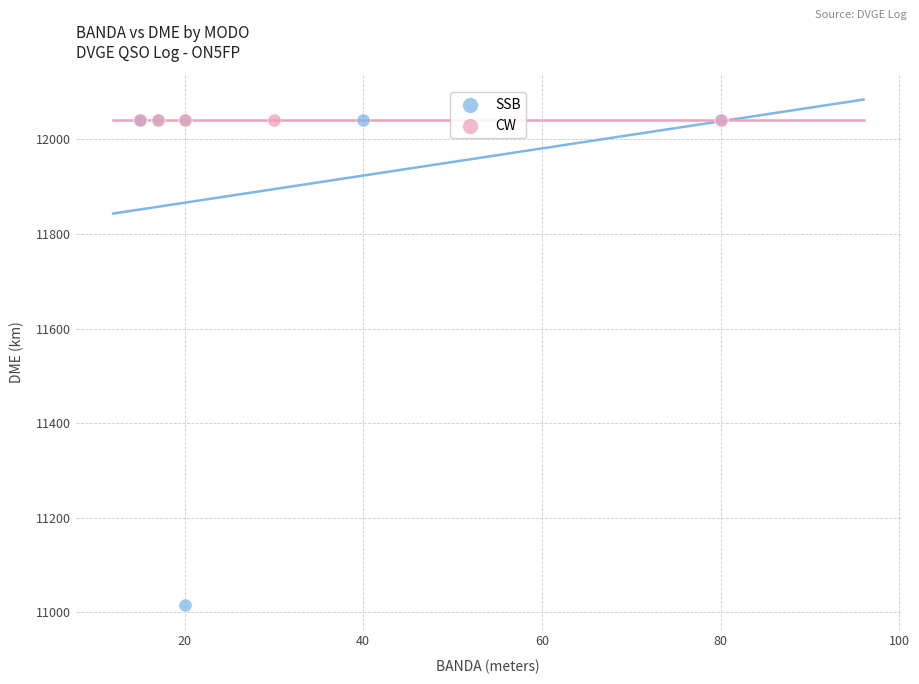

Which series contains the lowest Y value?

SSB